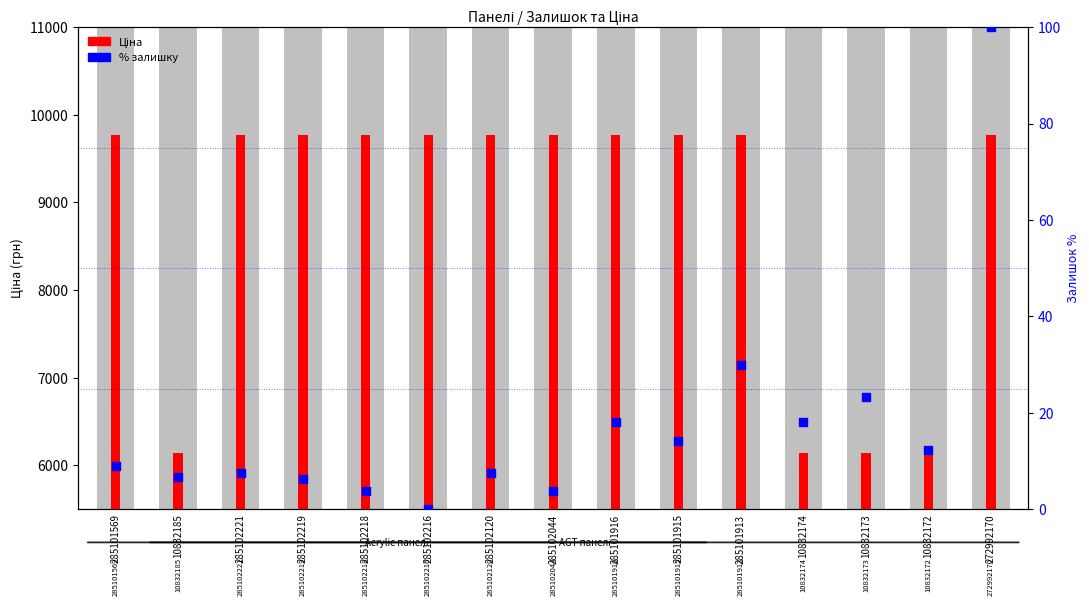

Which series has the widest spread of Y values?

Ціна